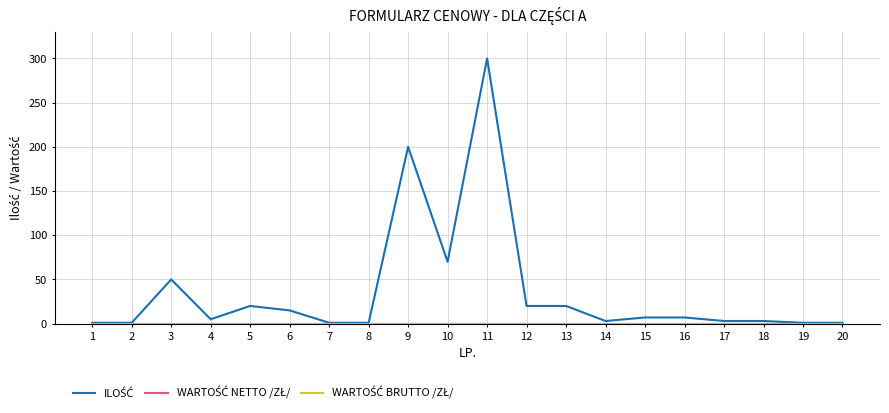

Is this an area chart (filled region under the line)?

No